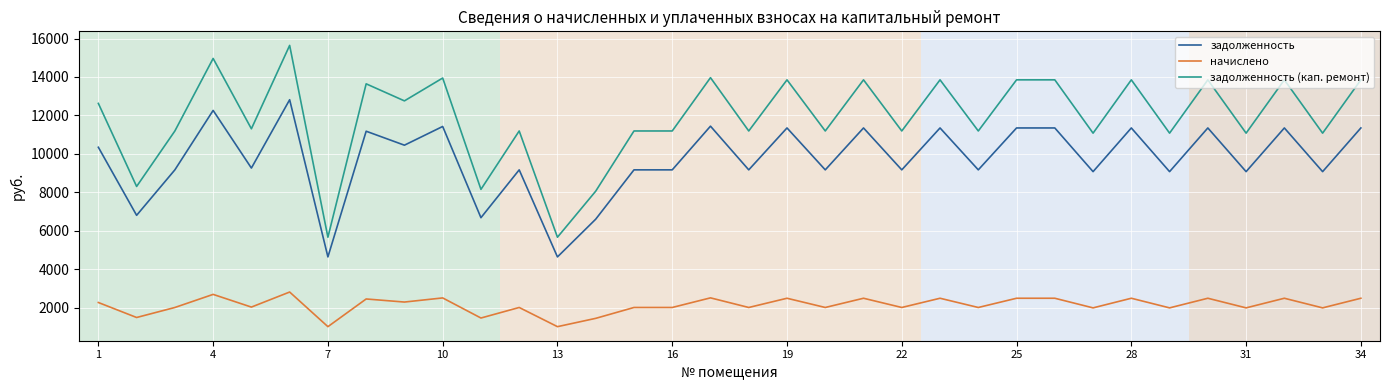

What is the maximum value shown in the chart?

15642.2